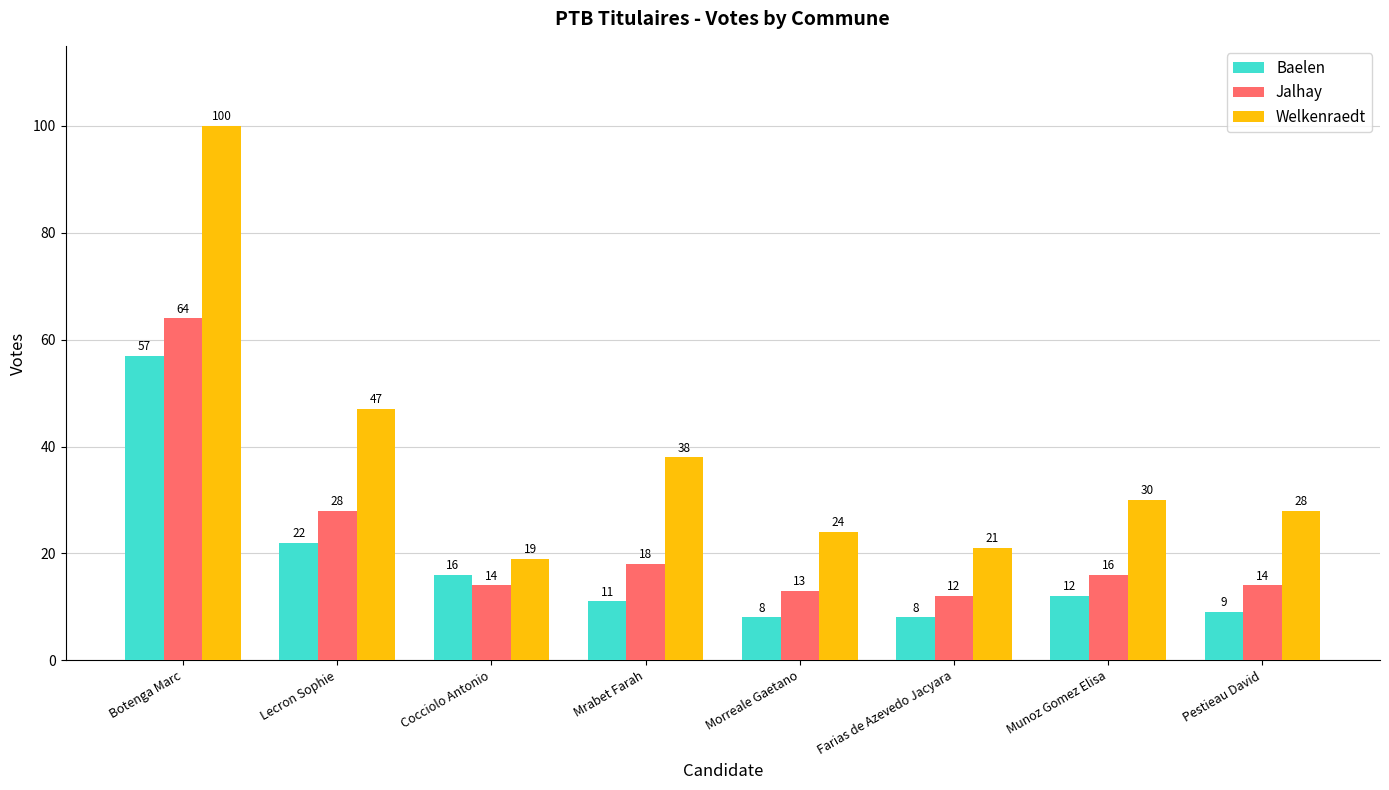

At which label is Baelen closest to 32?

Lecron Sophie